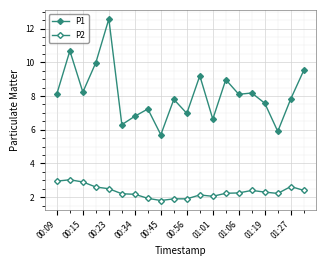

Does the chart have visible grid lines?

Yes